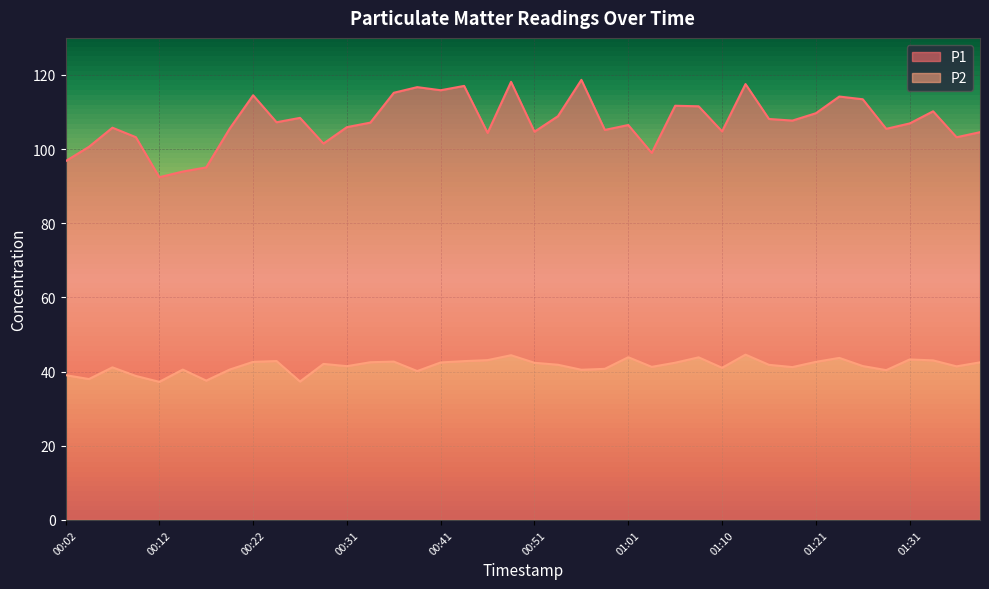

What is the difference between the maximum and minimum values in the P2 series?

7.3